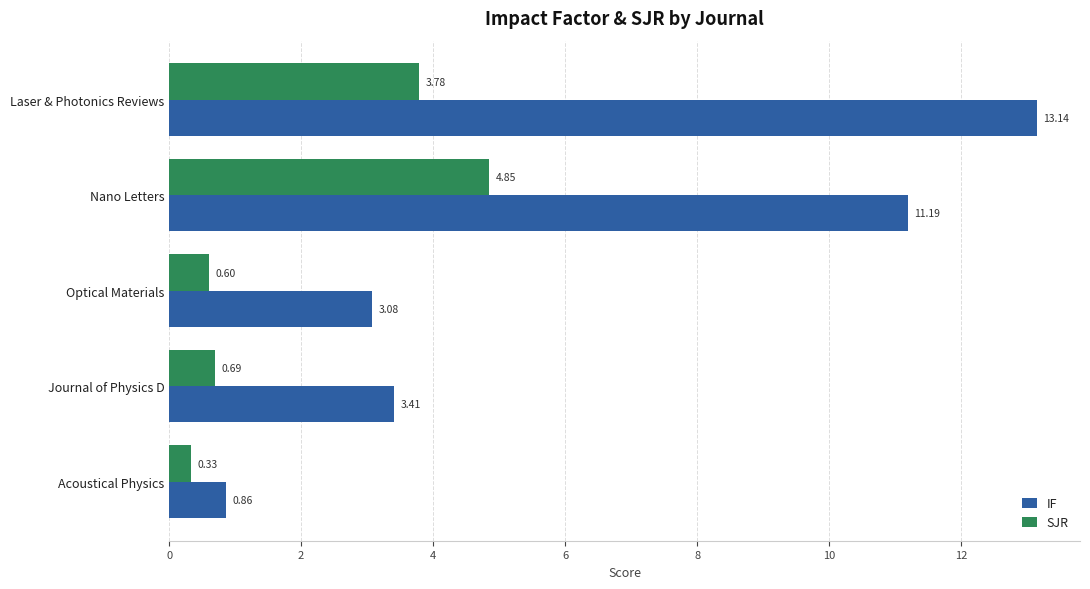

What is the average value of the IF series?

6.3